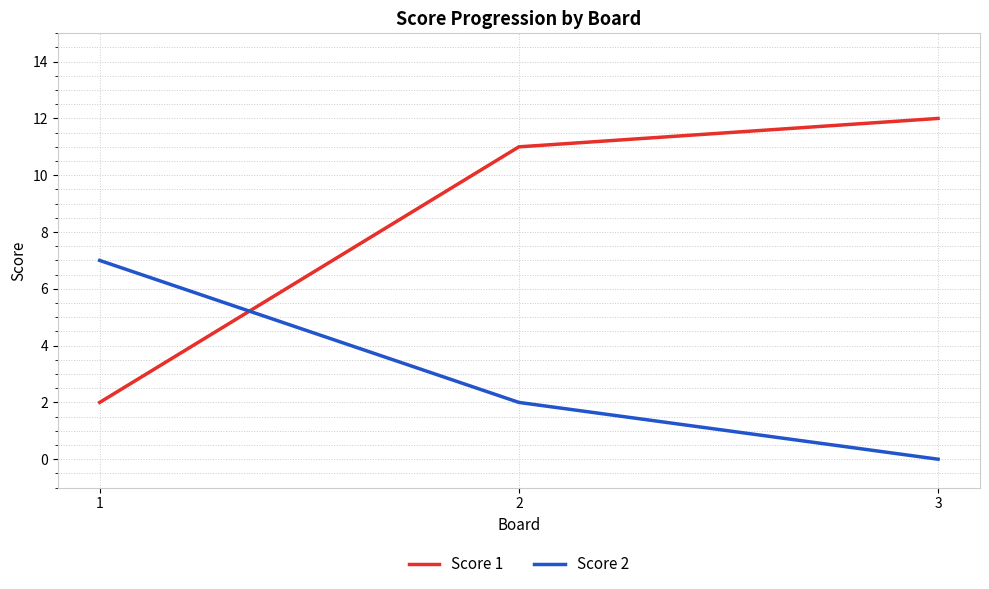

Is it true that Score 2 equals -3 at 3?

False